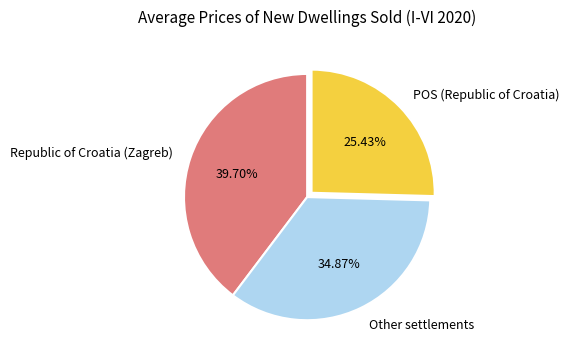

Does Republic of Croatia (Zagreb) account for over 50% of the chart?

No